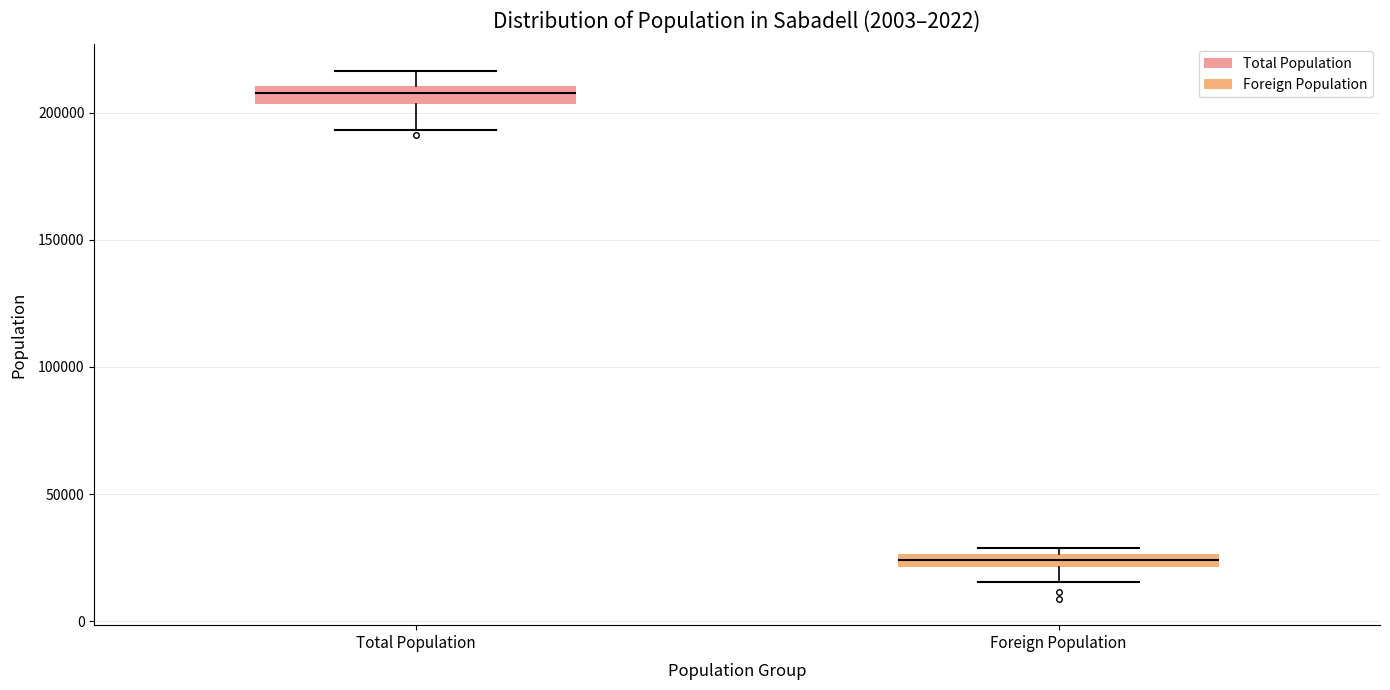

Which box has the highest median line?

Total Population